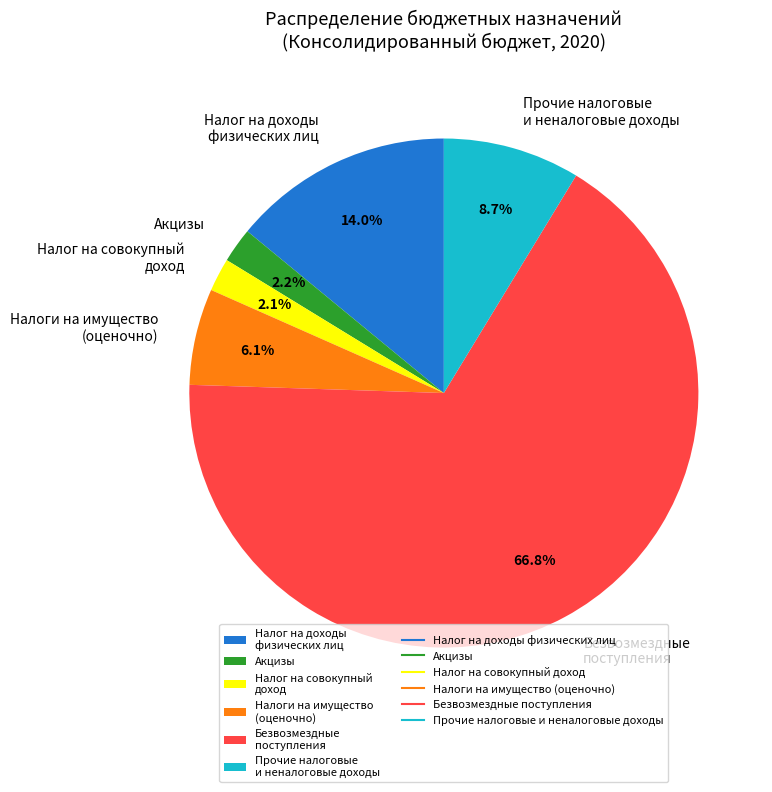

Does any single category account for the majority?

Yes